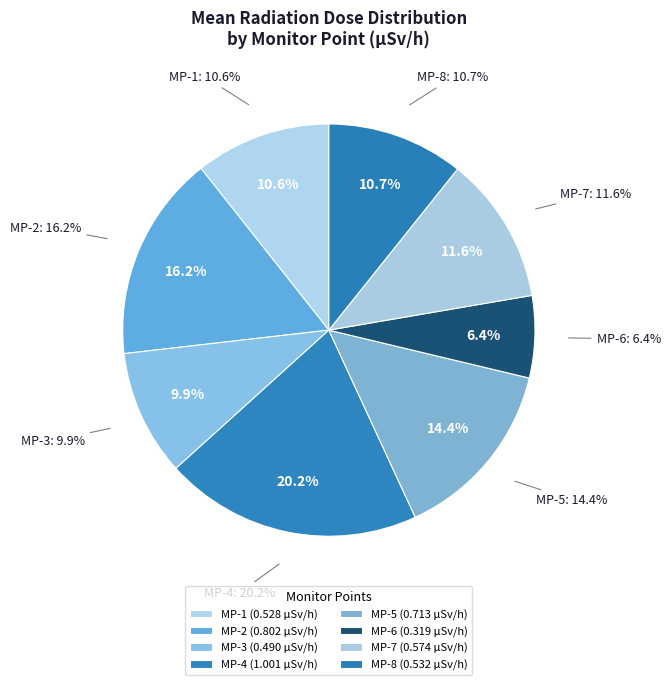

How many slices are in this pie chart?

8